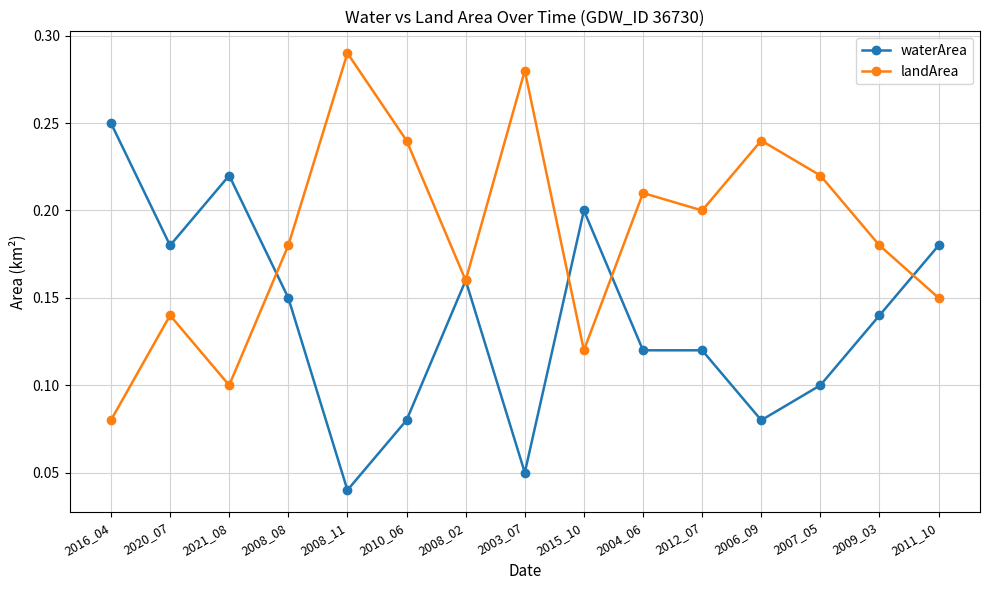

Which series ends up on top after the final intersection of landArea and waterArea?

waterArea